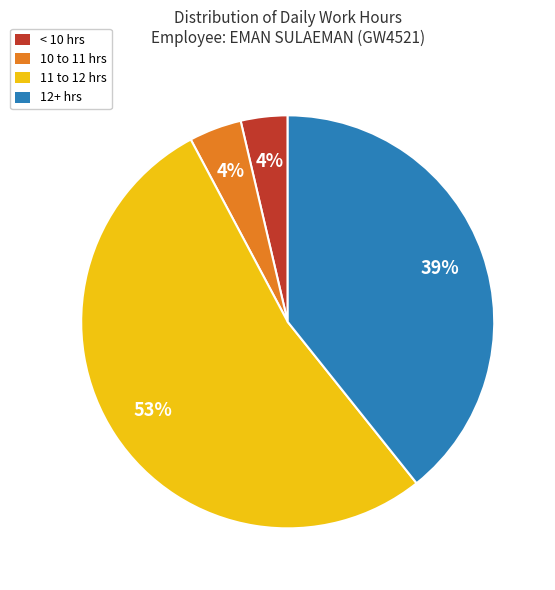

The 10 to 11 hrs slice represents 18% of the pie. True or false?

False